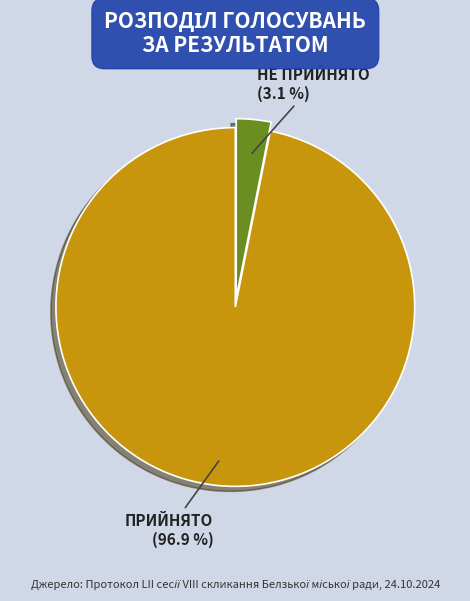

Combined, what portion of the pie is НЕ ПРИЙНЯТО and ПРИЙНЯТО?

100.0%